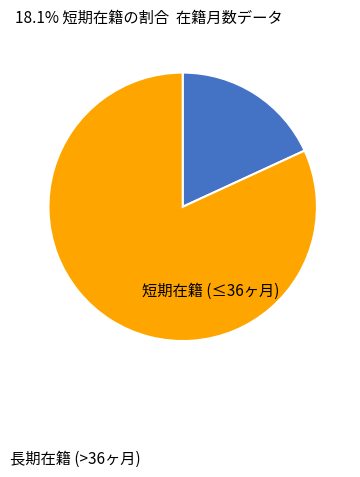

How many segments does this pie chart have?

2